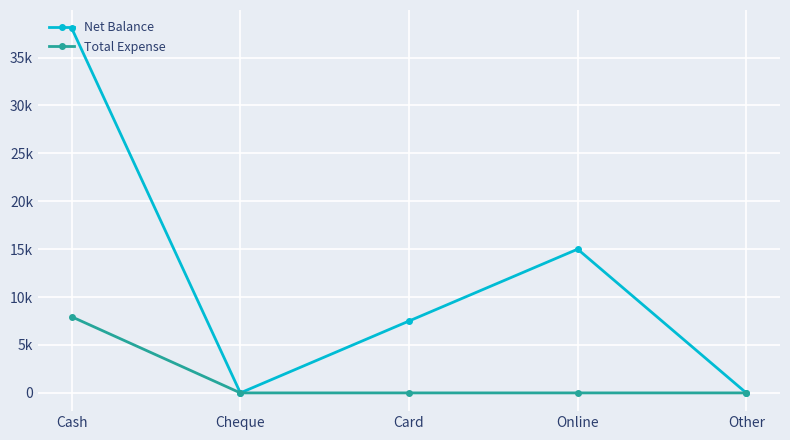

What are all the series names shown in the legend?

Net Balance, Total Expense